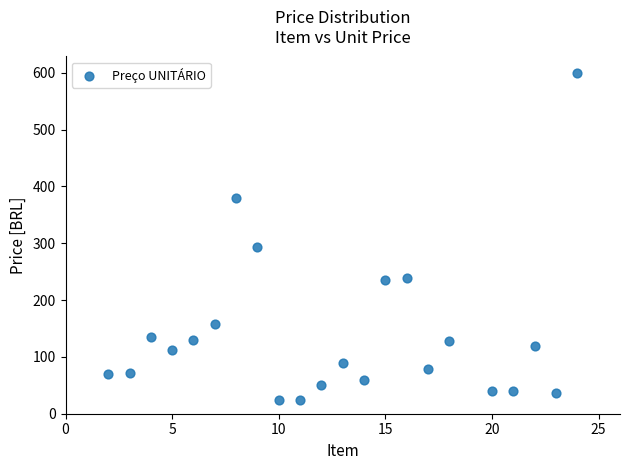

What is the range of Y values (max minus min)?

575.8